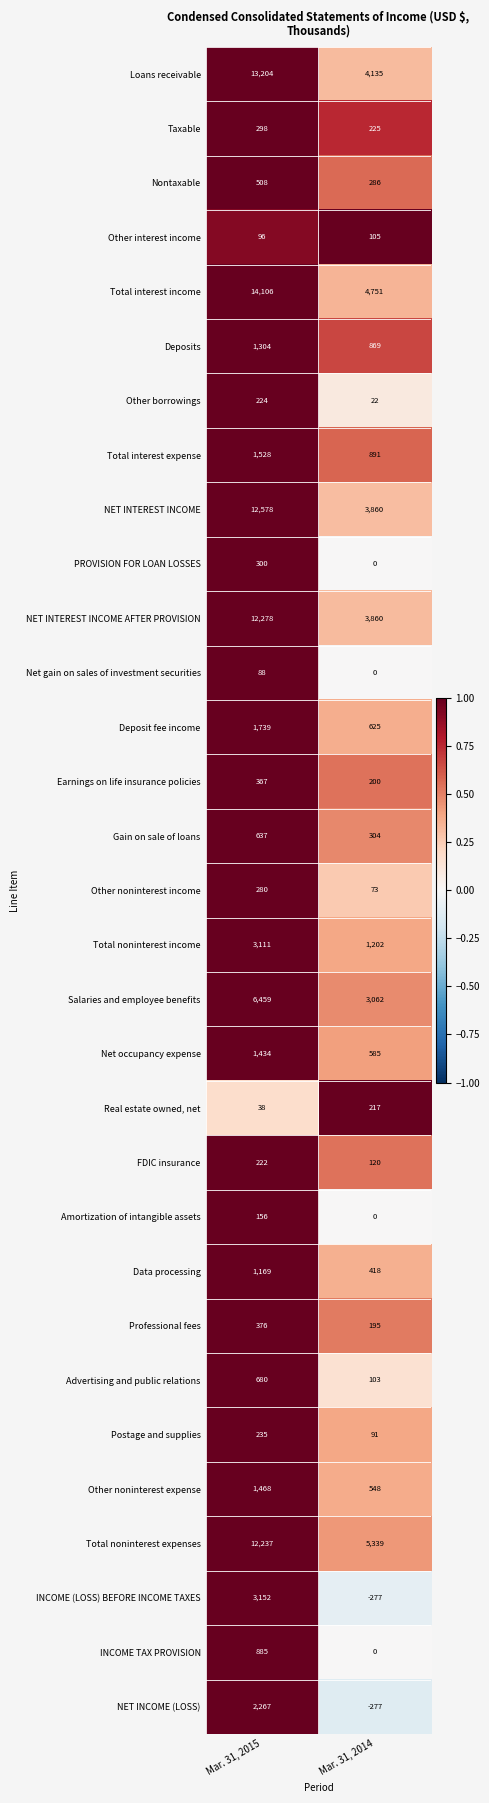

What is the smallest value displayed?

-277